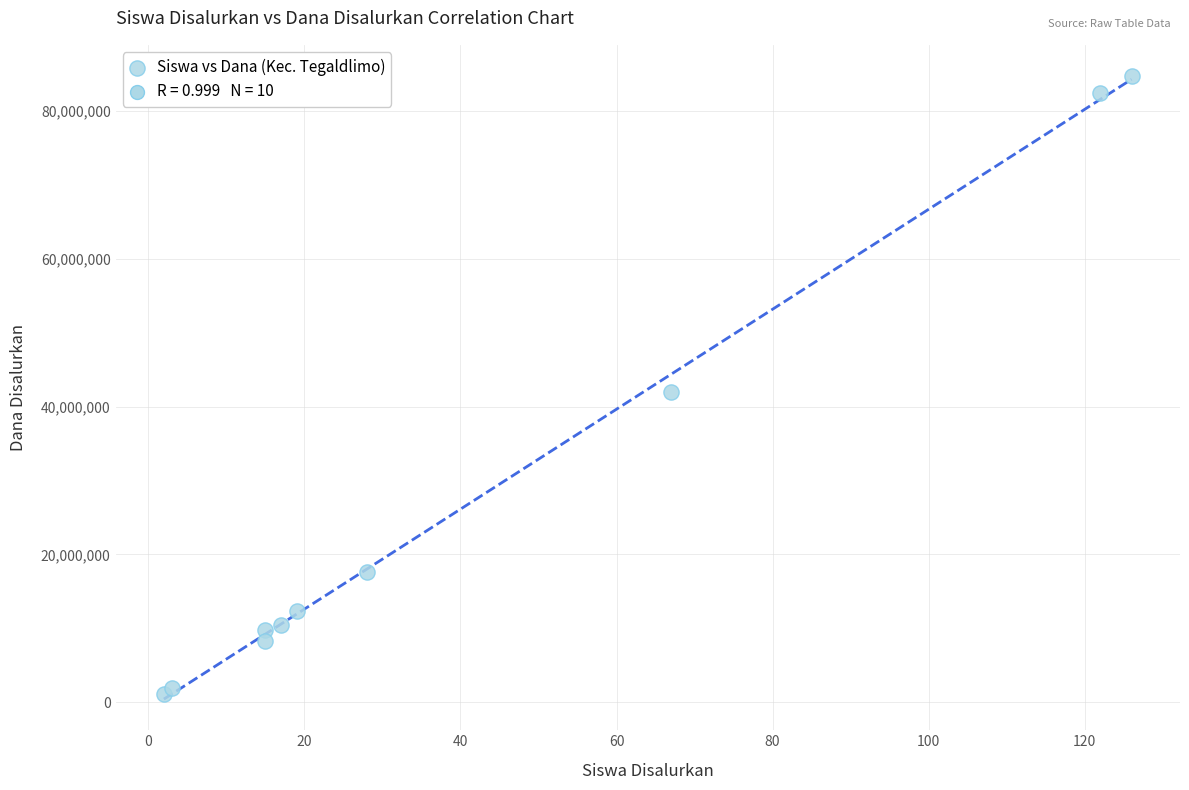

What Y value in the scatter plot is closest to 42937500?

42000000